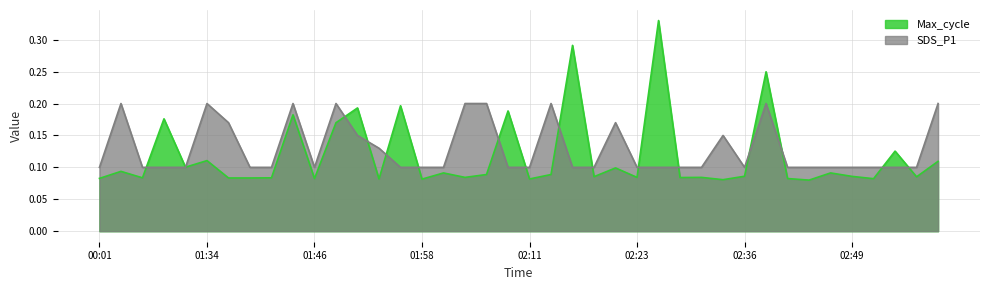

Where is the first local minimum for Max_cycle?

00:11